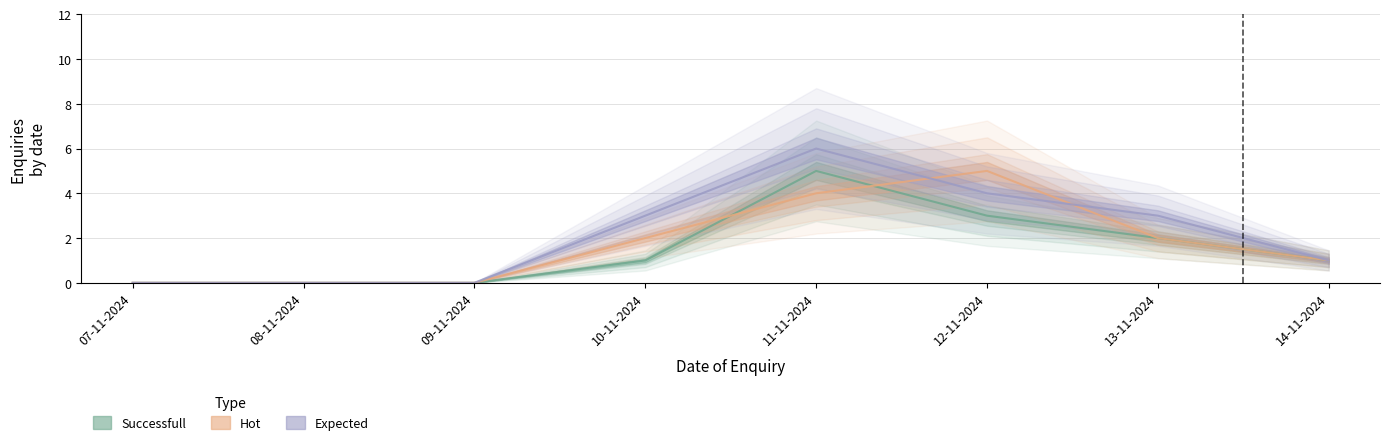

Which series changed the most between 11-11-2024 and 13-11-2024?

Successfull